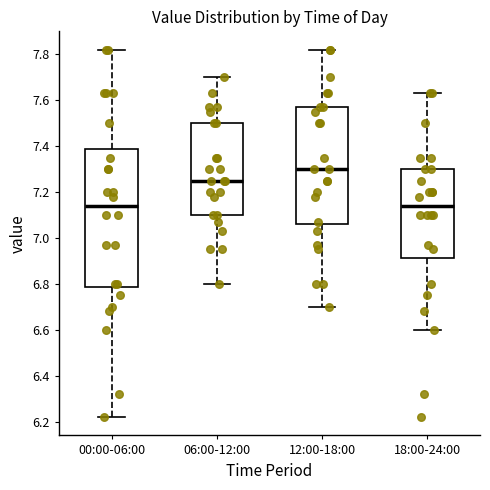

Where does the median line of the box for 12:00-18:00 sit on the y-axis? The values are not printed on the chart, so give them approximately, as read against the axis.

7.30